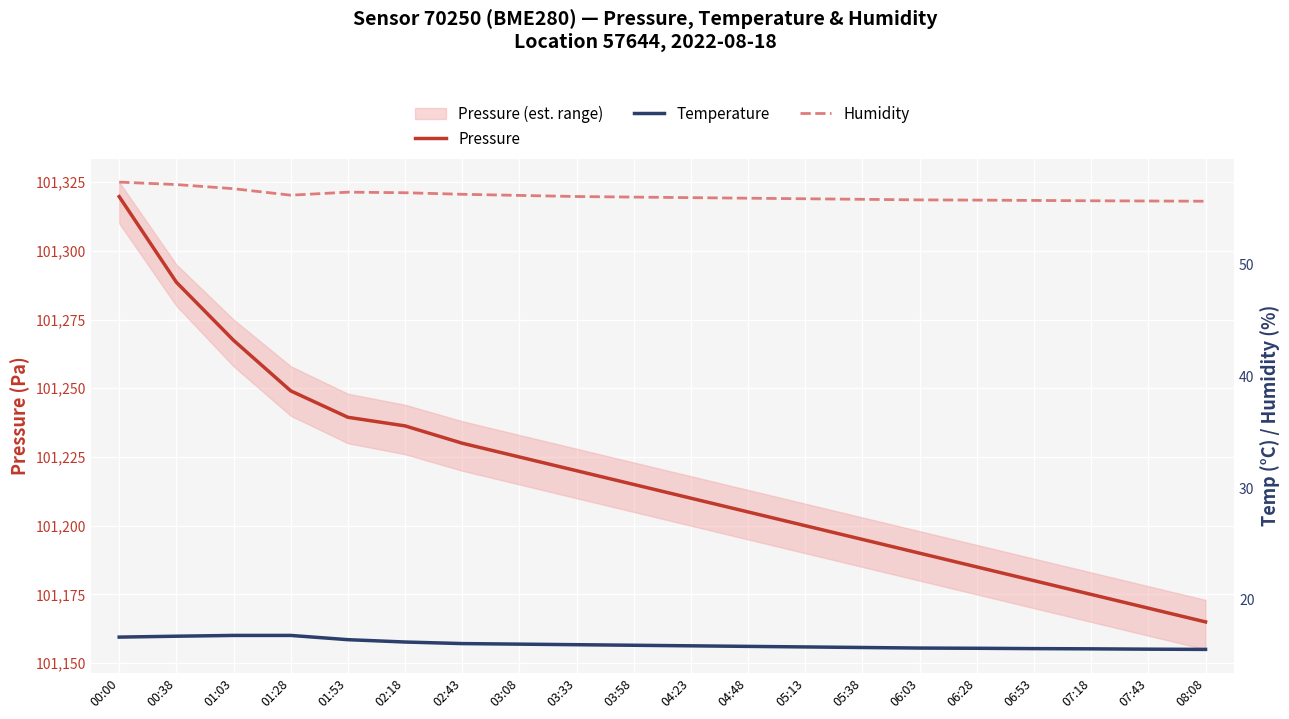

At which label is Humidity closest to 56?

04:23